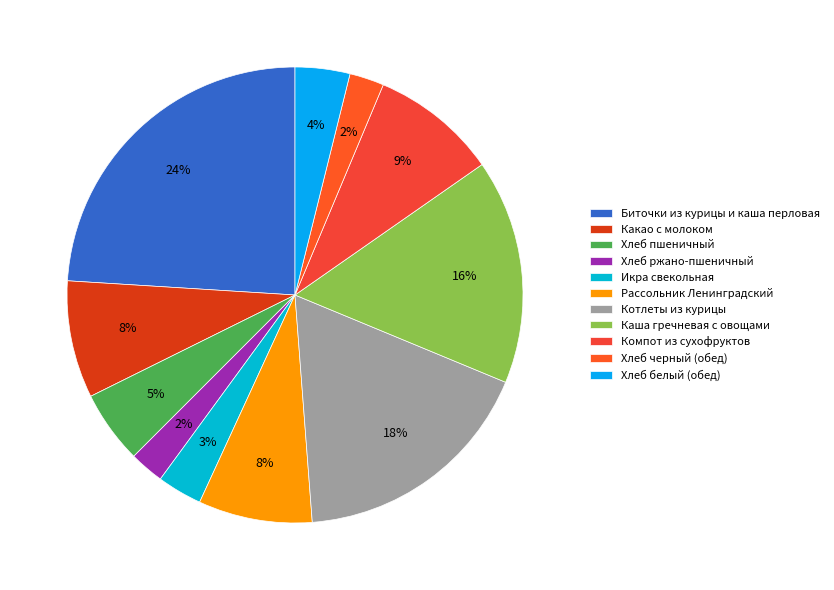

Is there any slice that represents more than half of the pie?

No